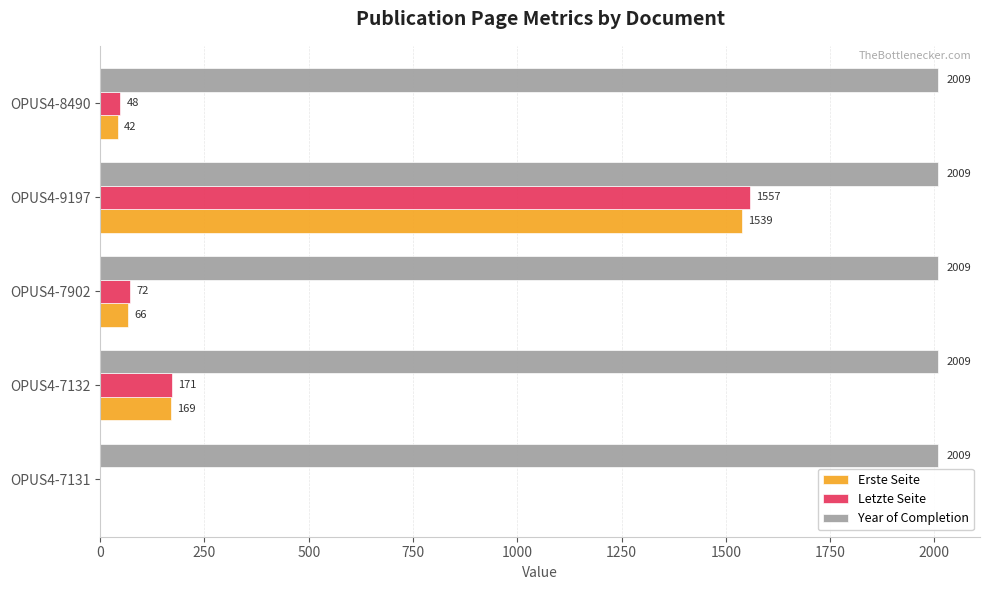

What is the sum of all Erste Seite values?

1816